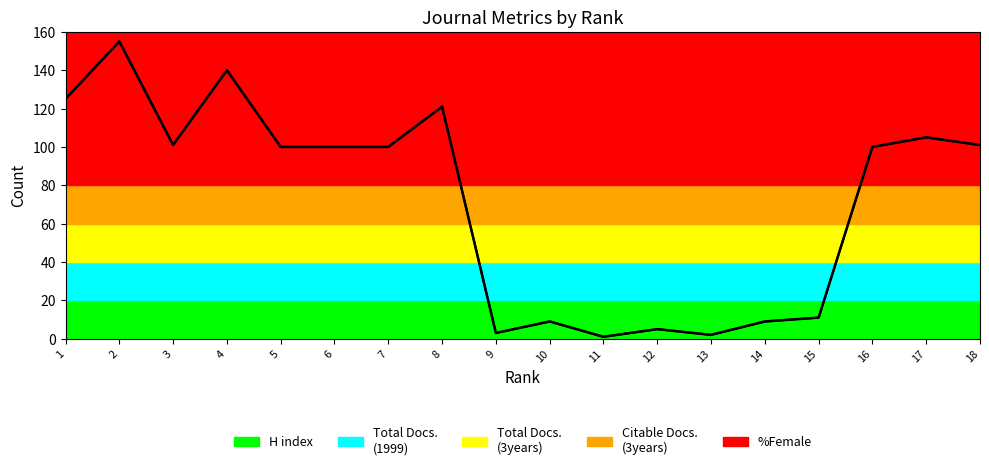

At which category does the chart reach its minimum across all series?

18